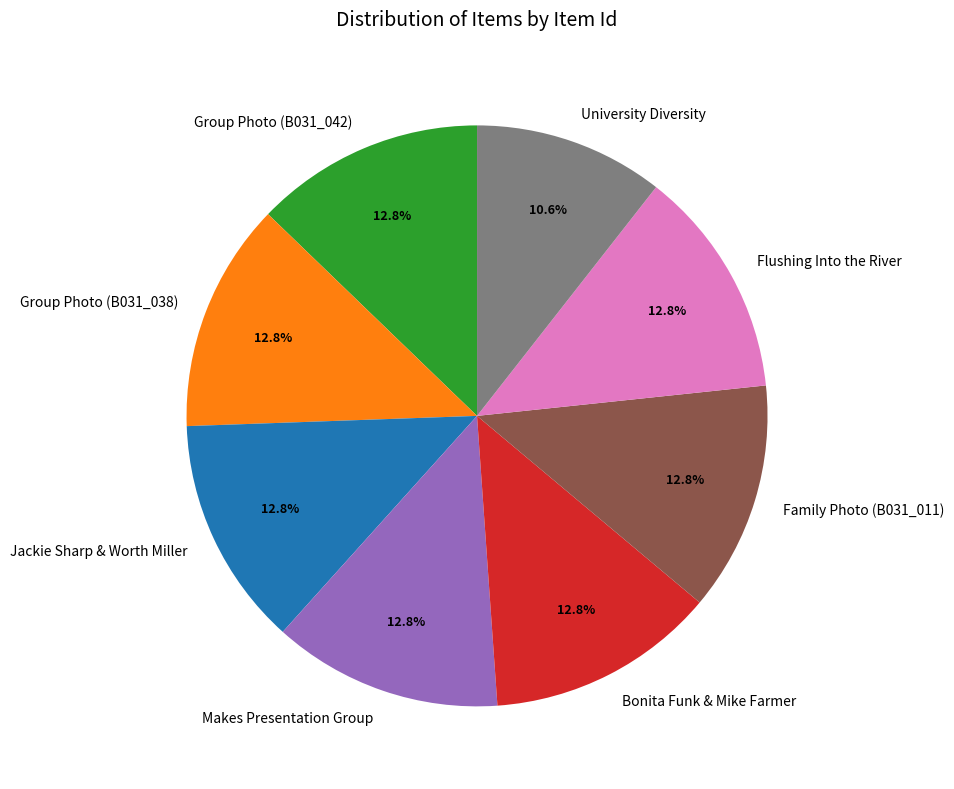

Is it true that Group Photo (B031_038) is 3% of the pie?

False